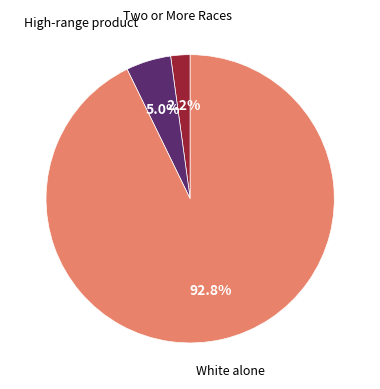

Is there any slice that represents more than half of the pie?

Yes